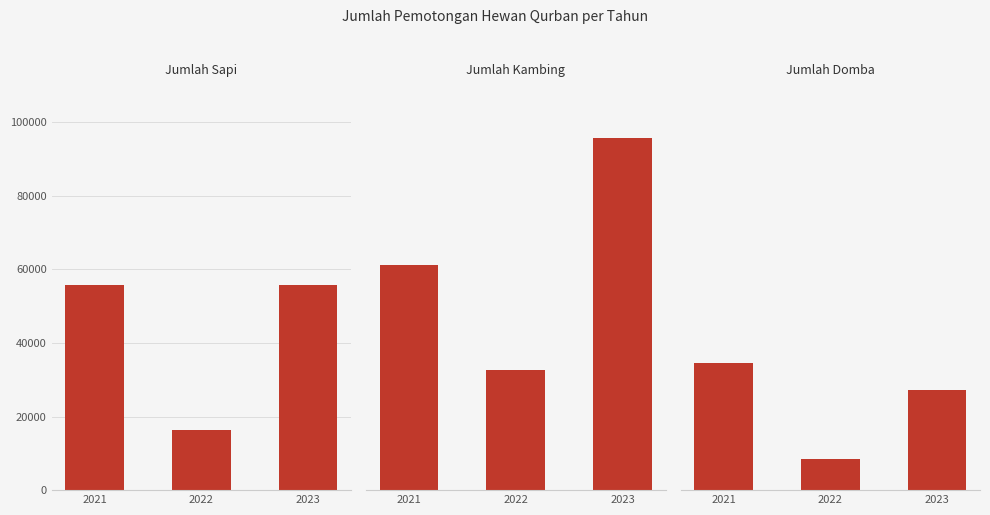

Which category has the highest value in the Jumlah Sapi series?

2021